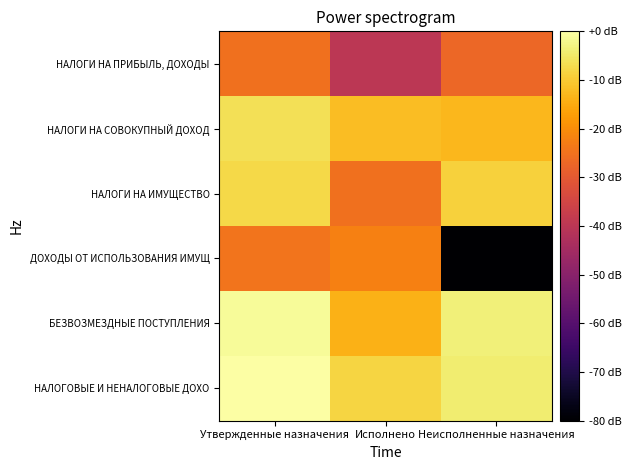

What is the spread (max minus min) of values at Исполнено?

31.7